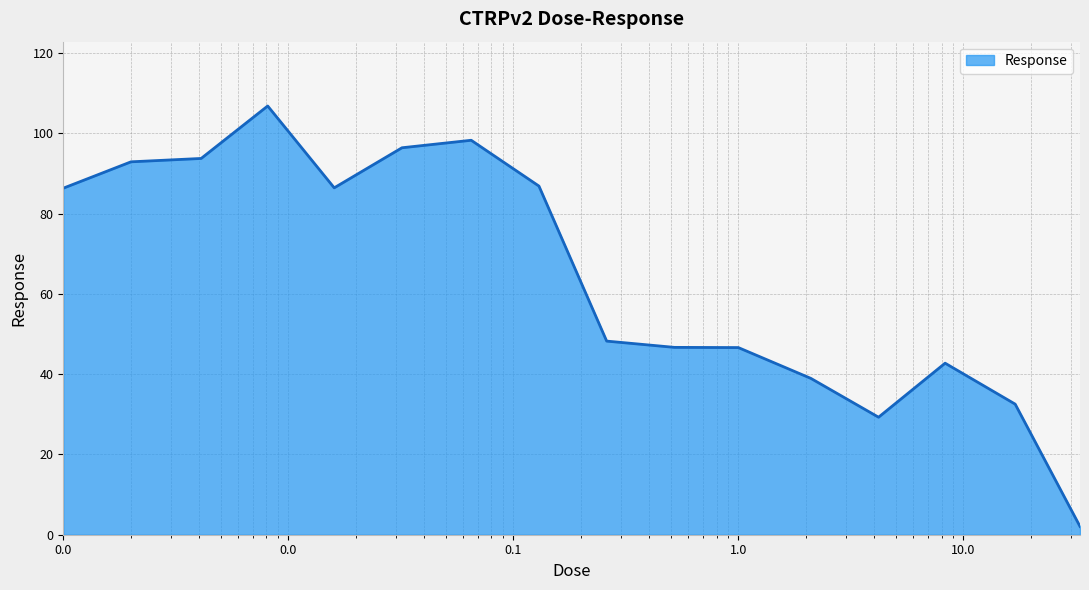

What is the difference between the maximum and minimum values?

104.7